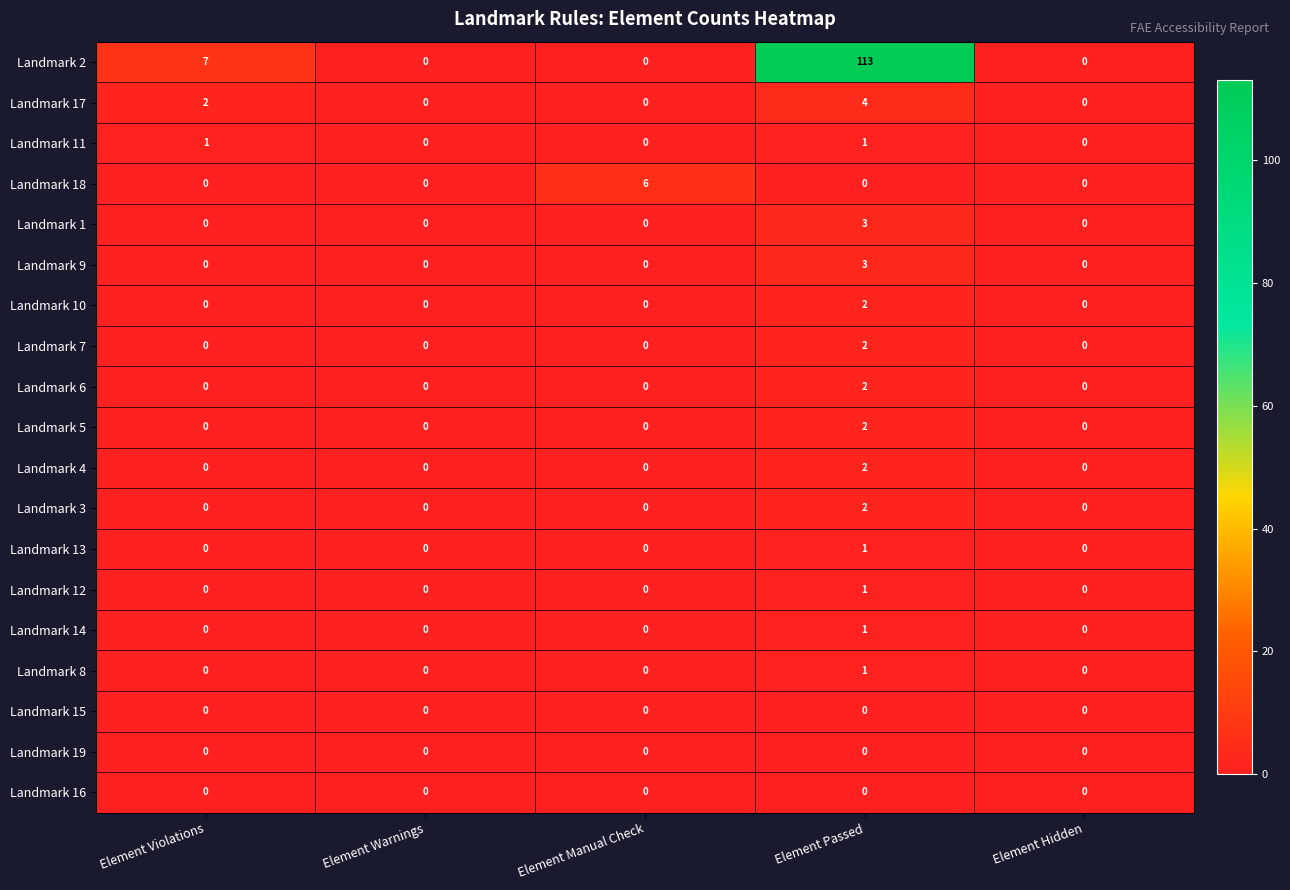

Which series has the largest range (max minus min)?

Landmark 2